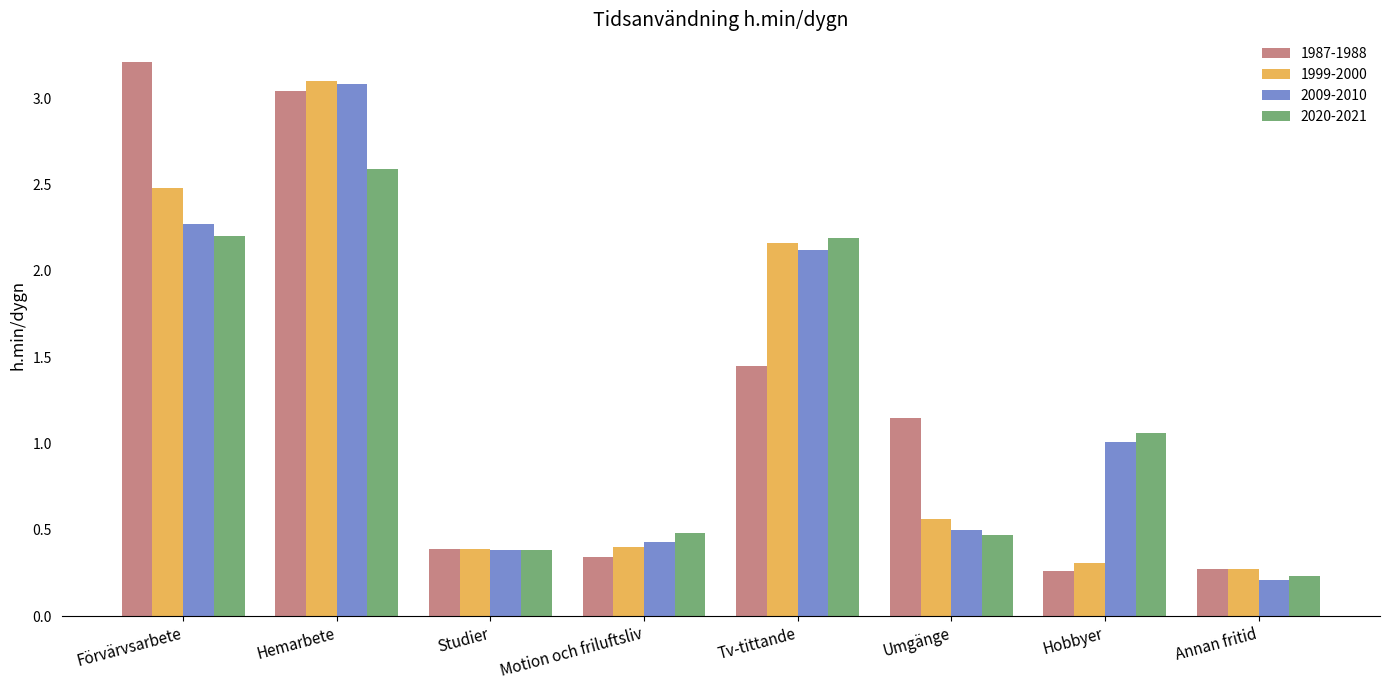

Where does the 1987-1988 series first go above 1?

Förvärvsarbete